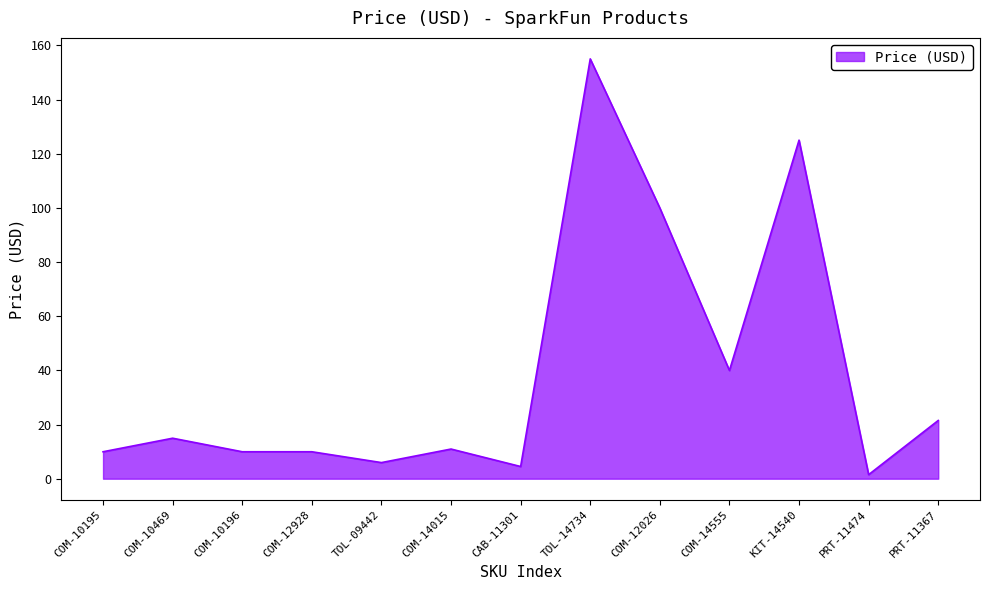

What is the change in value from COM-12928 to COM-12026?

+90.0